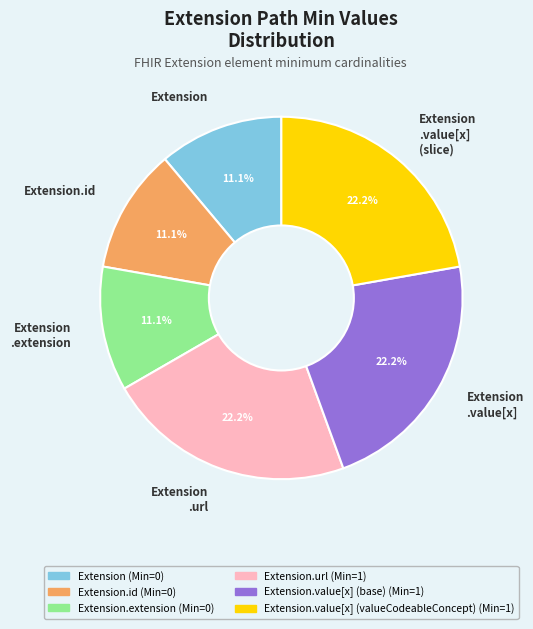

Does Extension .value[x] (slice) represent more than half of the total?

No